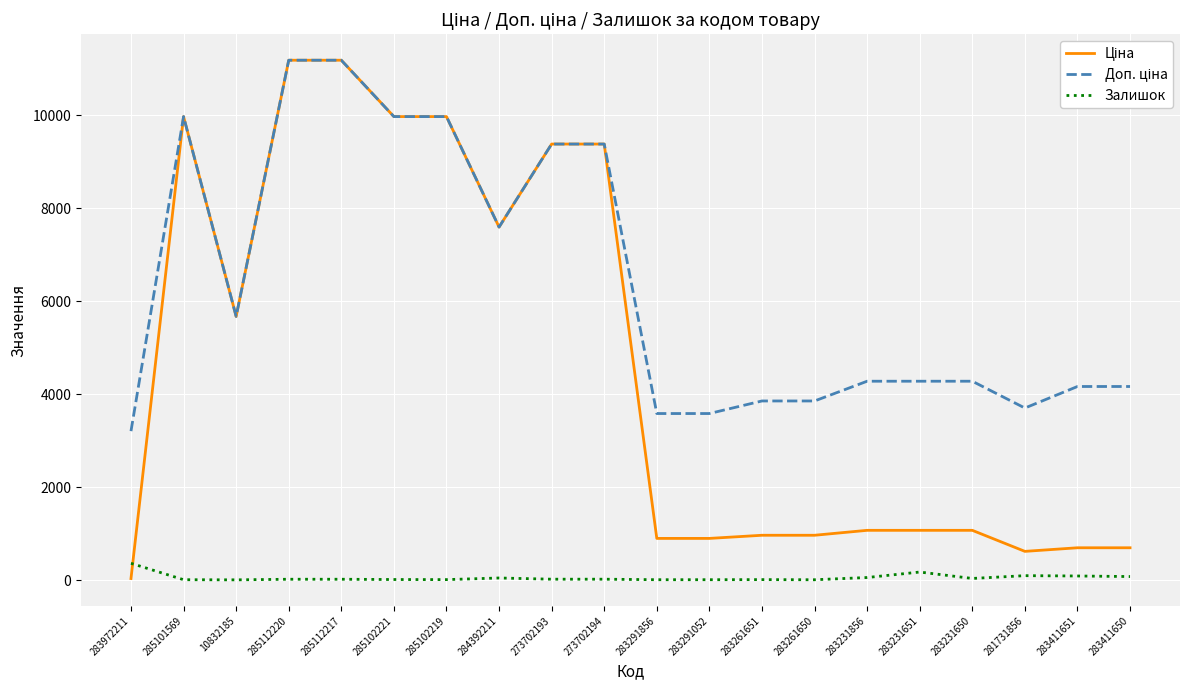

True or false: Залишок has more than 0 interior local peaks.

True